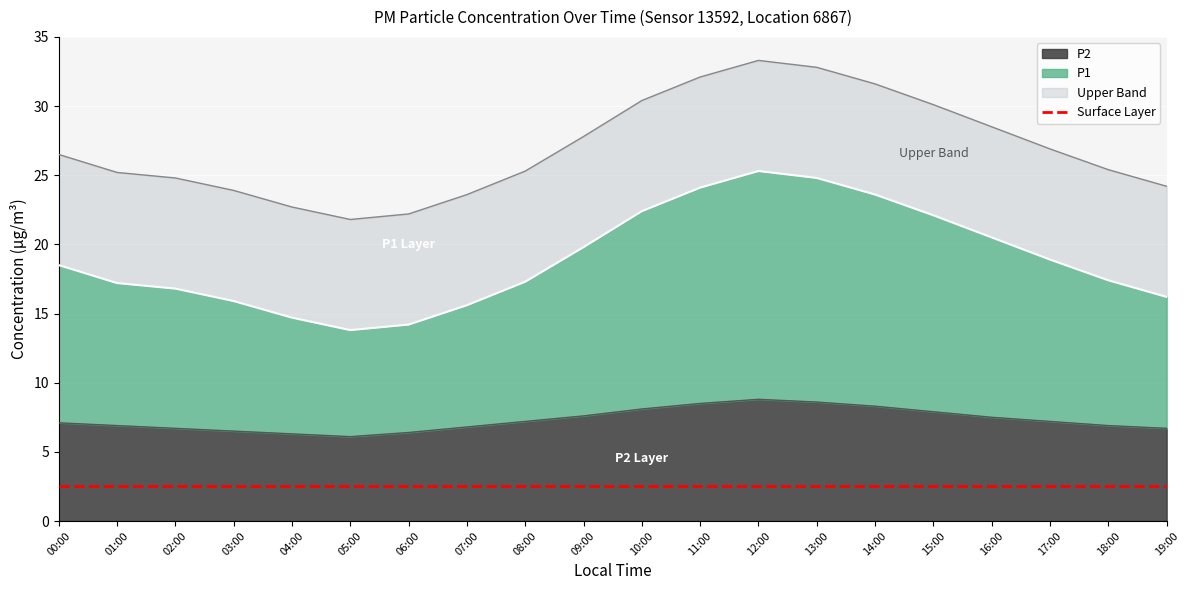

Rank the categories by P1 value from lowest to highest.

05:00, 06:00, 04:00, 07:00, 03:00, 19:00, 02:00, 01:00, 08:00, 18:00, 00:00, 17:00, 09:00, 16:00, 15:00, 10:00, 14:00, 11:00, 13:00, 12:00